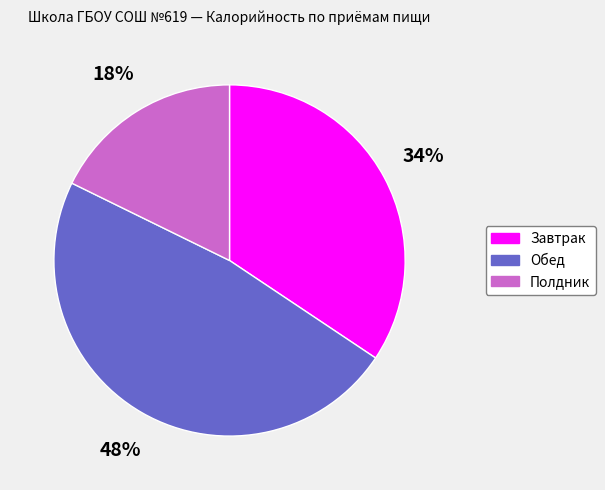

Which has a higher value, Обед or Завтрак?

Обед